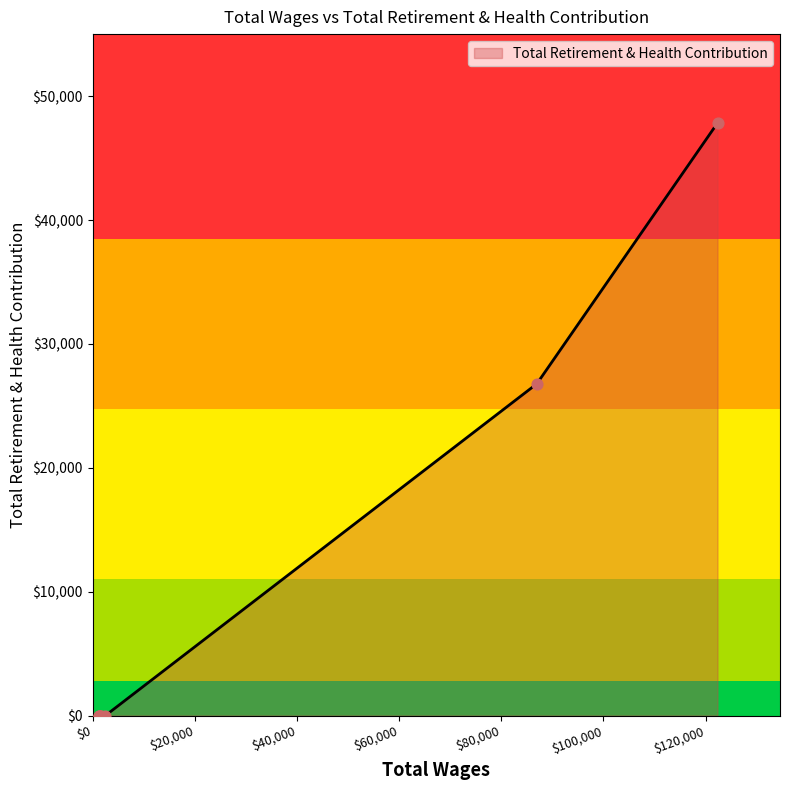

Which has a higher value, 1400.0 or 86959.0?

86959.0